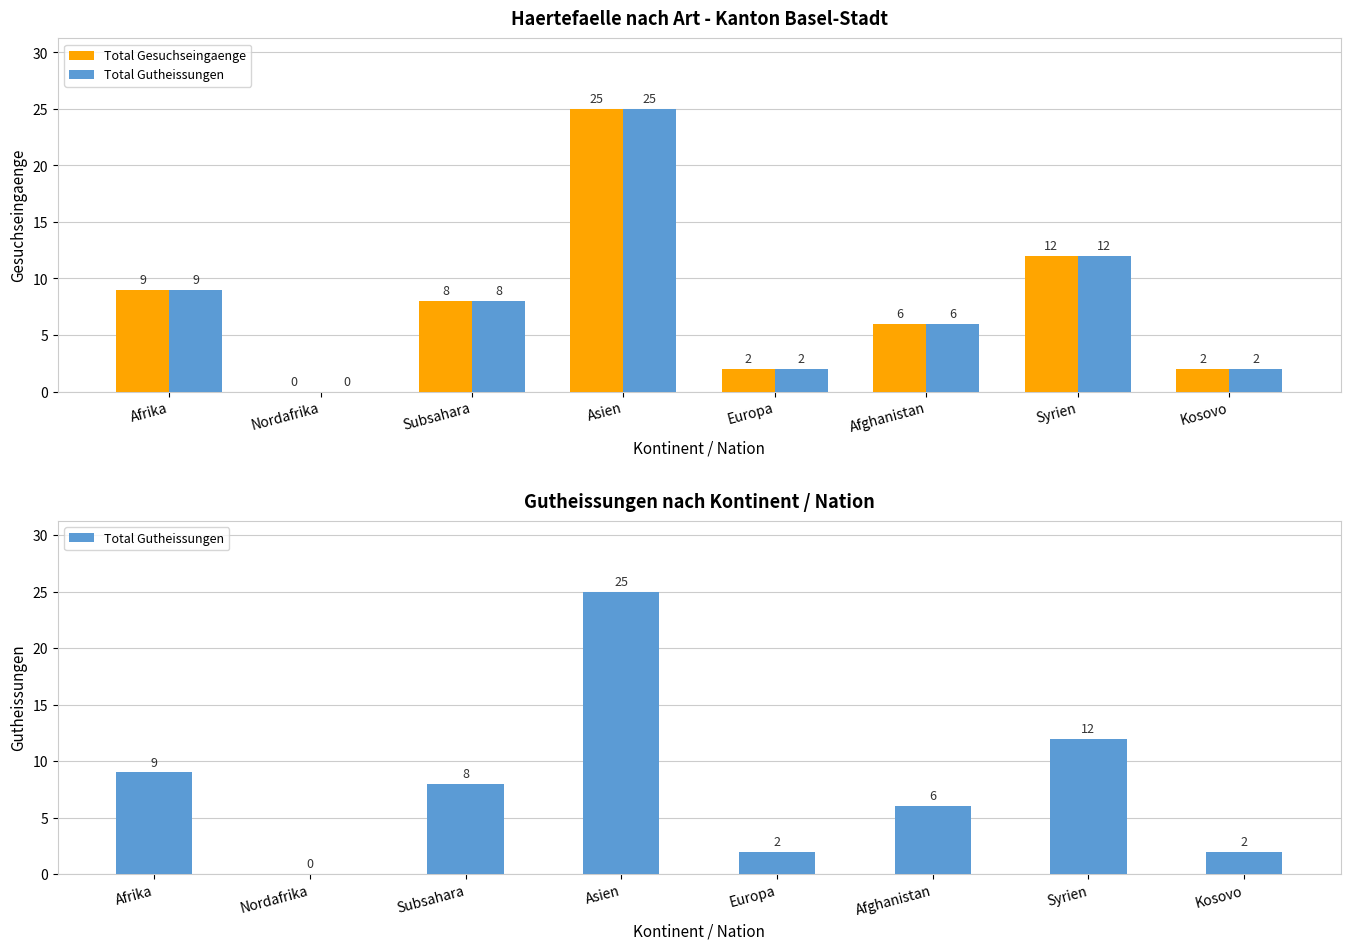

How many data points in Total Gutheissungen are less than 8?

4